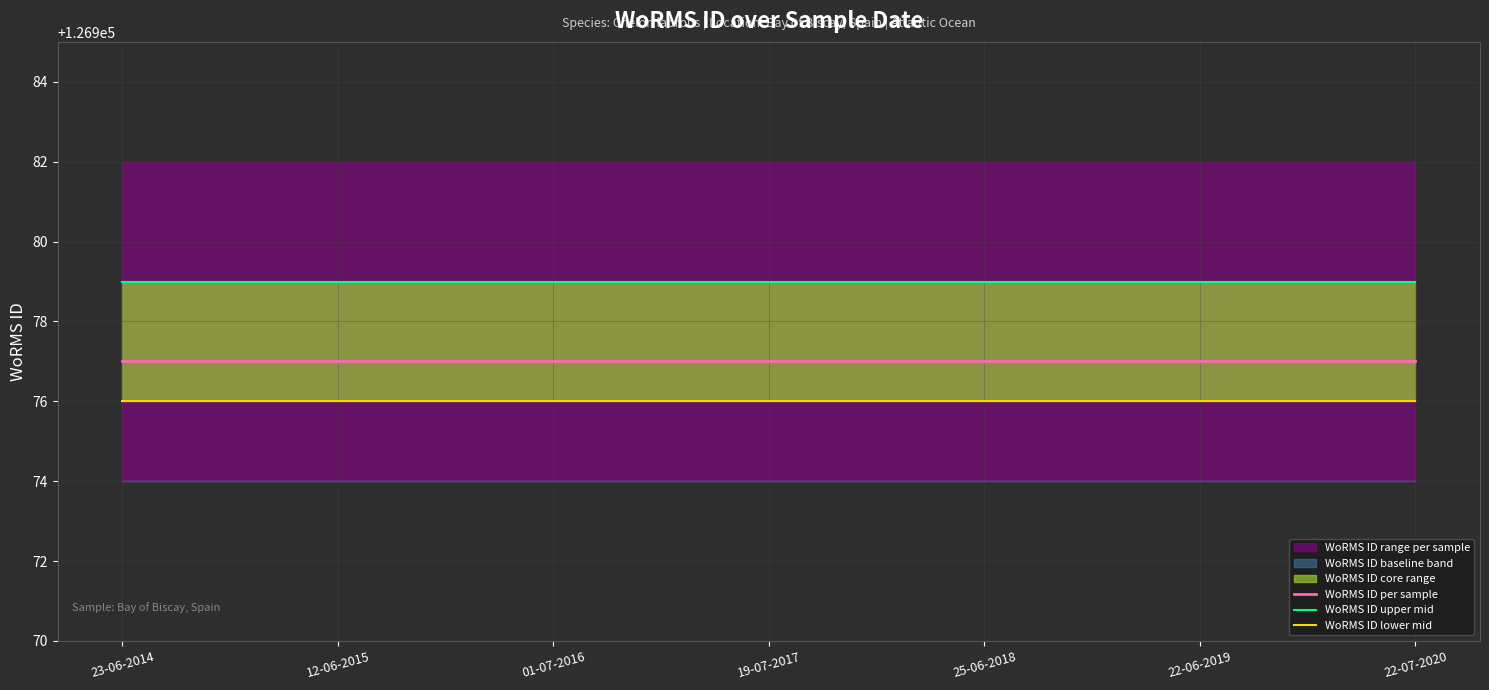

What is the maximum value shown in the chart?

126979